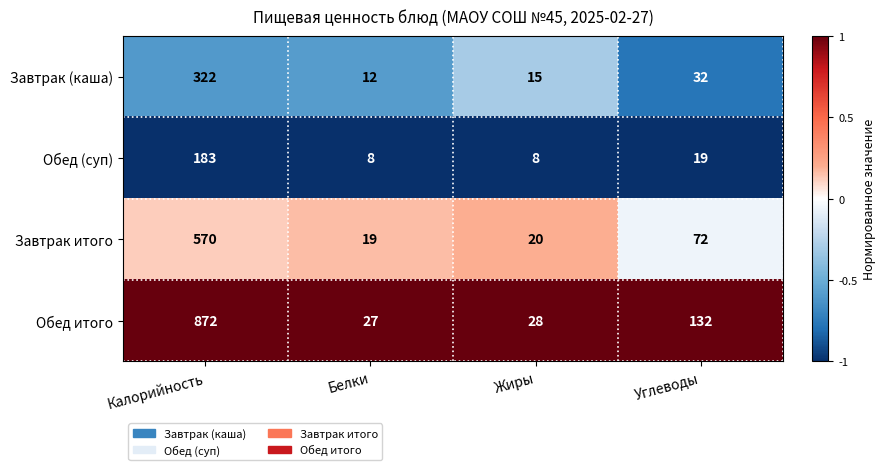

What is the smallest value displayed?

8